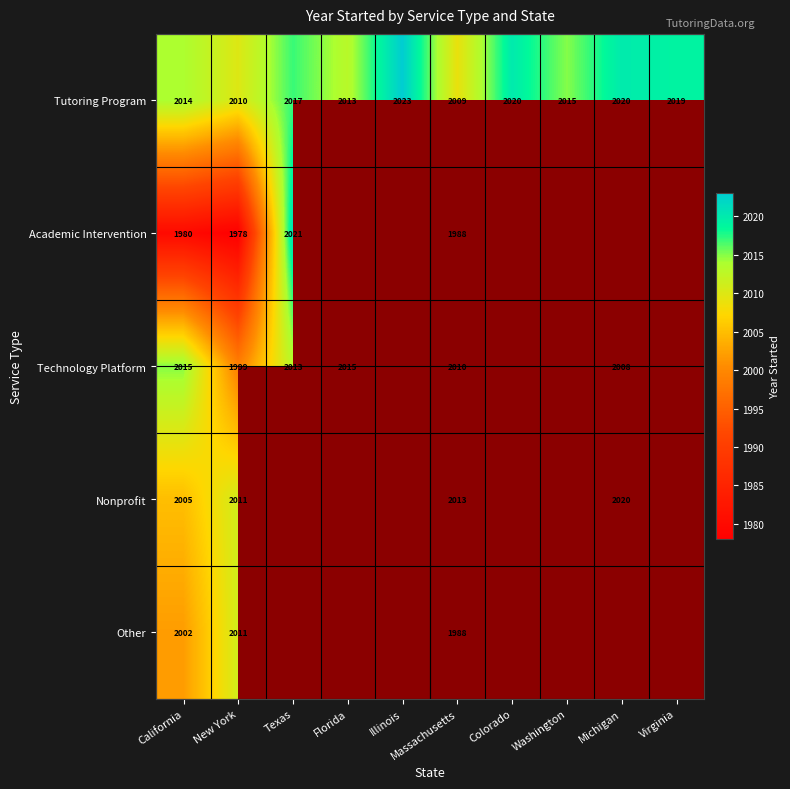

The Tutoring Program series shows 3232 at Massachusetts. True or false?

False